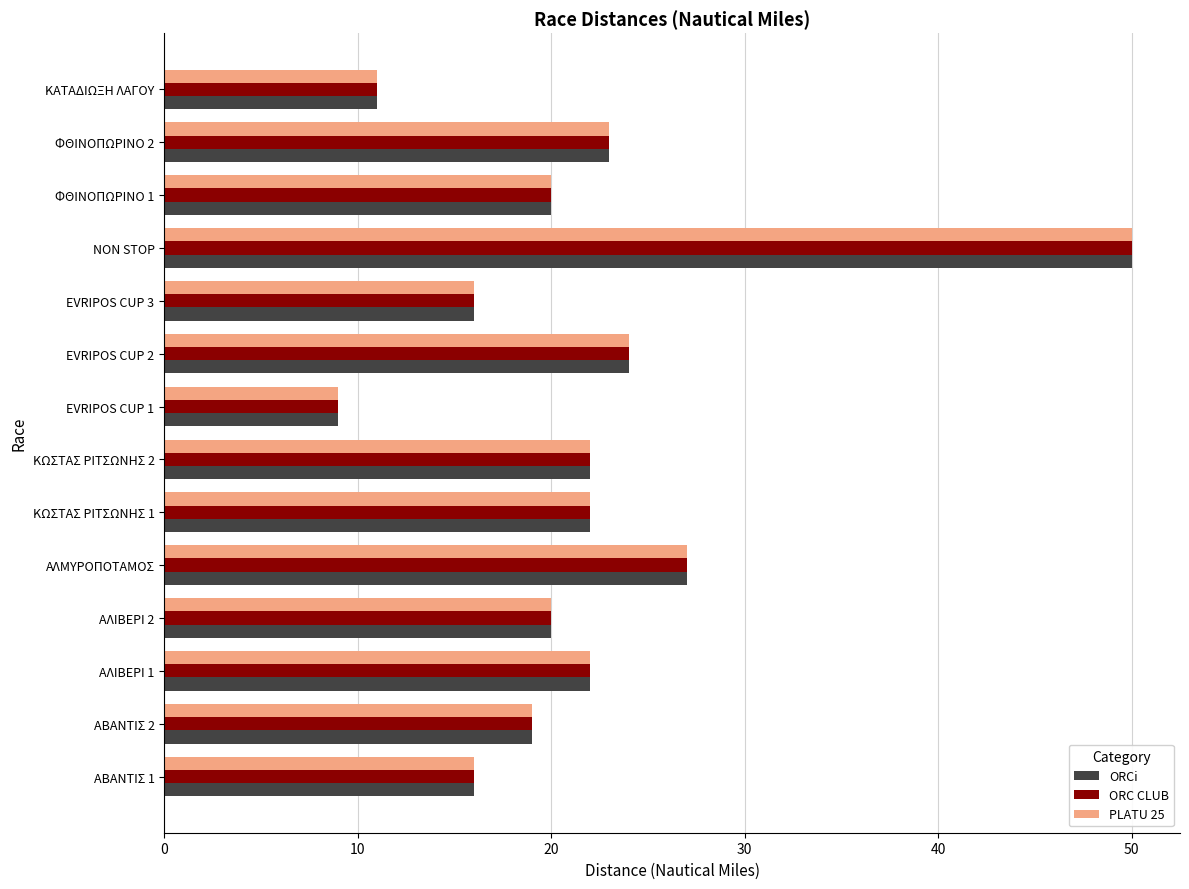

What is the difference between the maximum and second lowest values in the PLATU 25 series?

39